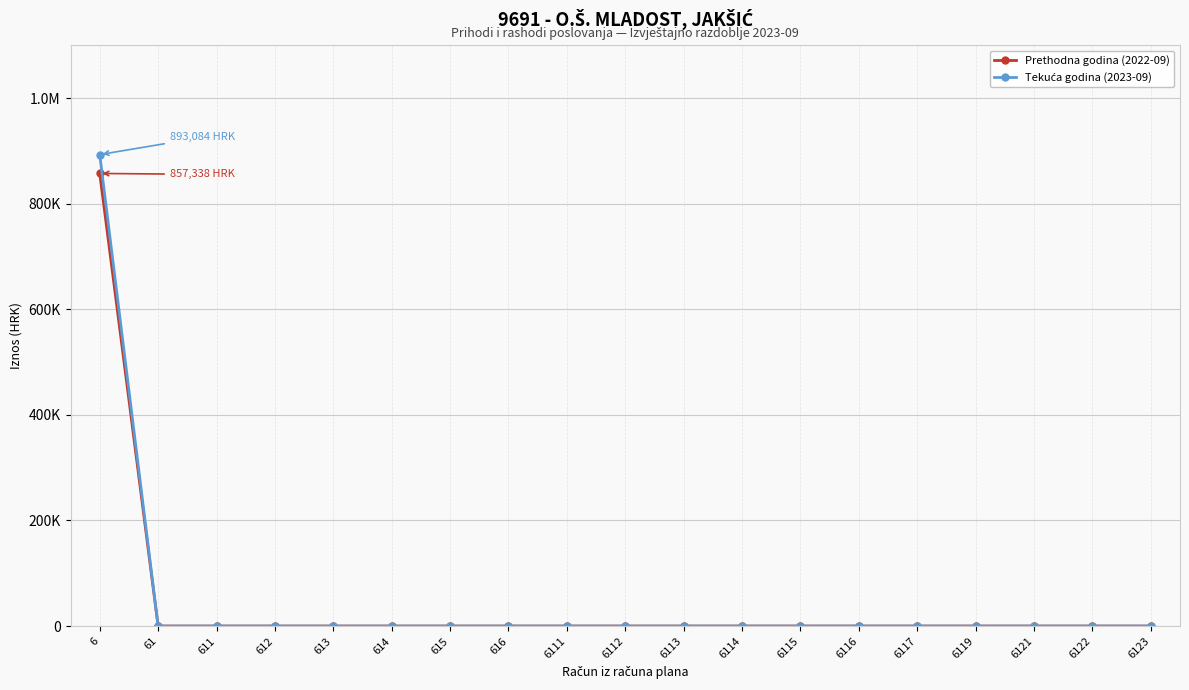

True or false: Prethodna godina (2022-09) and Tekuća godina (2023-09) intersect in this chart.

False